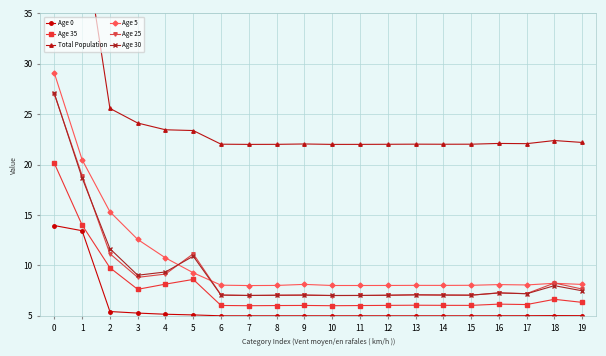

What is the value of the Age 30 point at the 10th from the left?

7.1